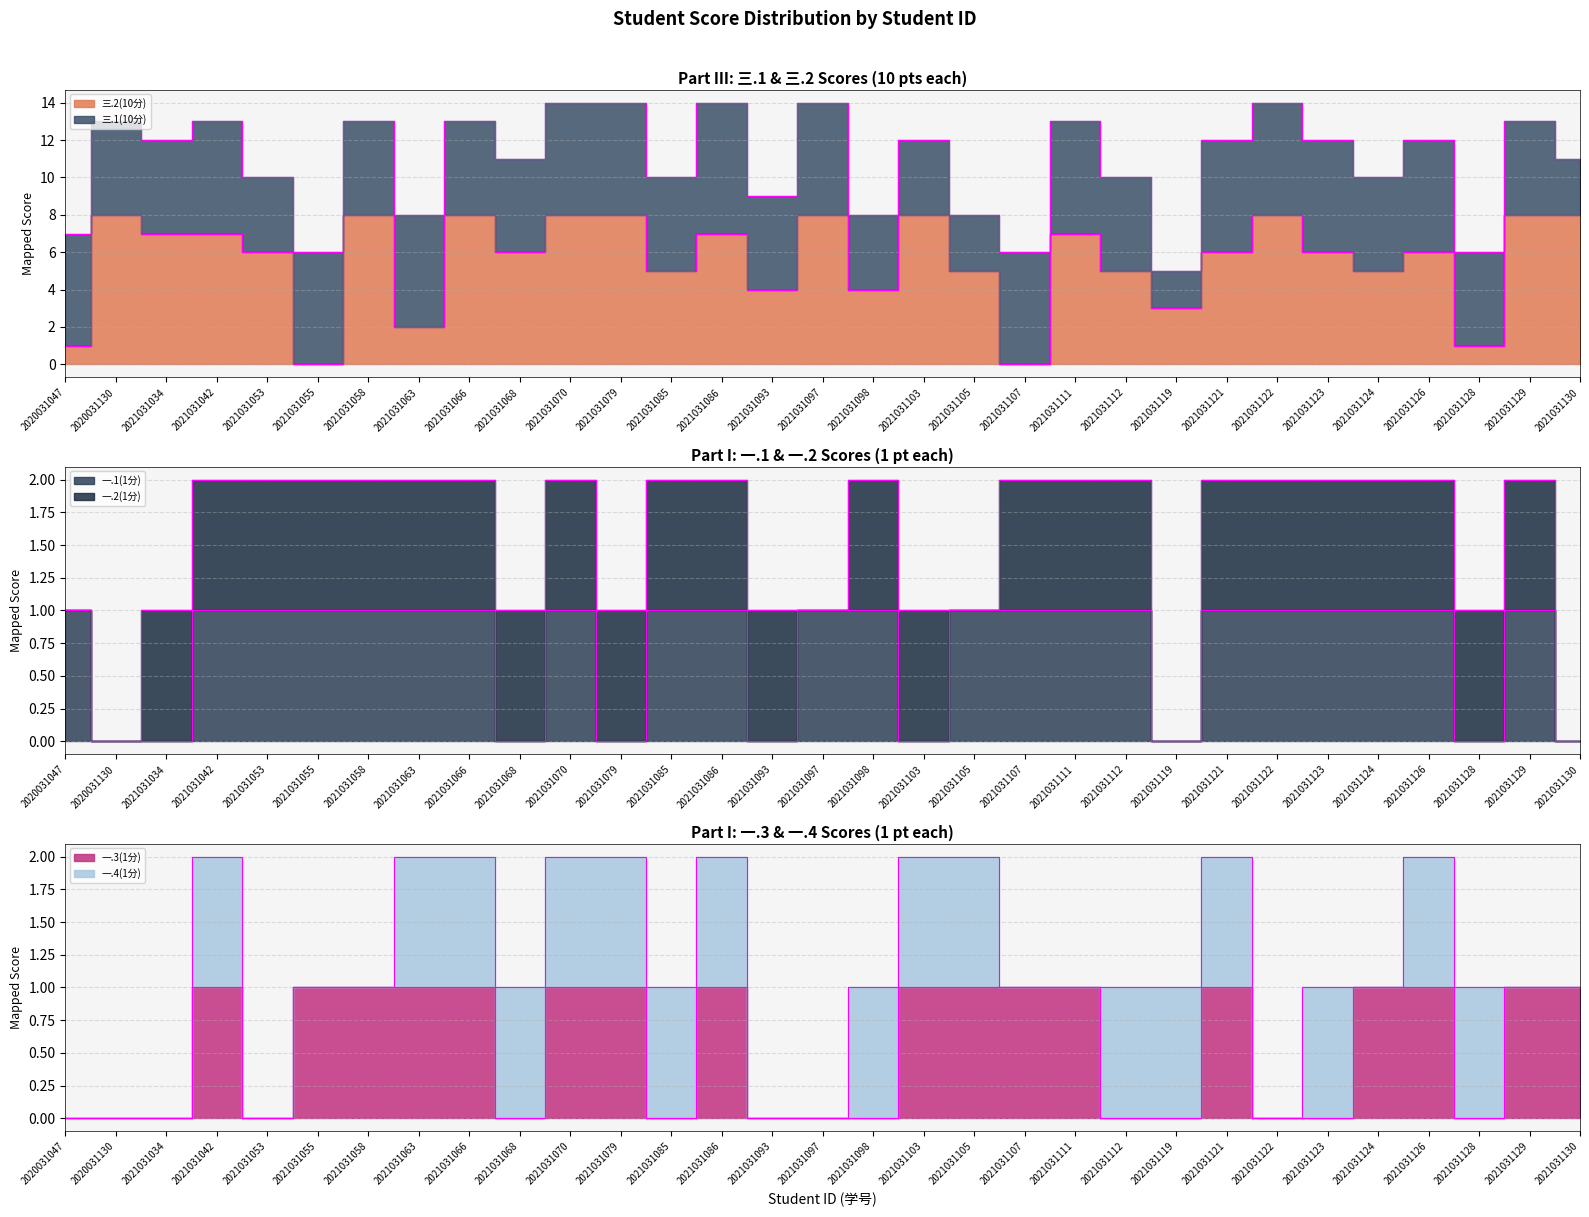

True or false: 一.3(1分) and 一.1(1分) cross at least once.

True